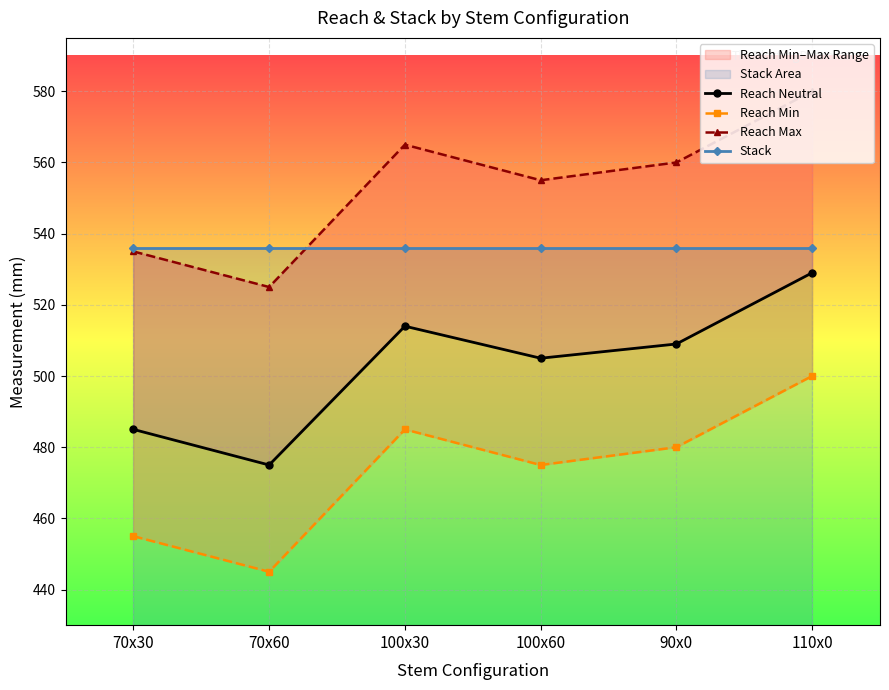

True or false: Reach Neutral and Reach Min cross at least once.

False